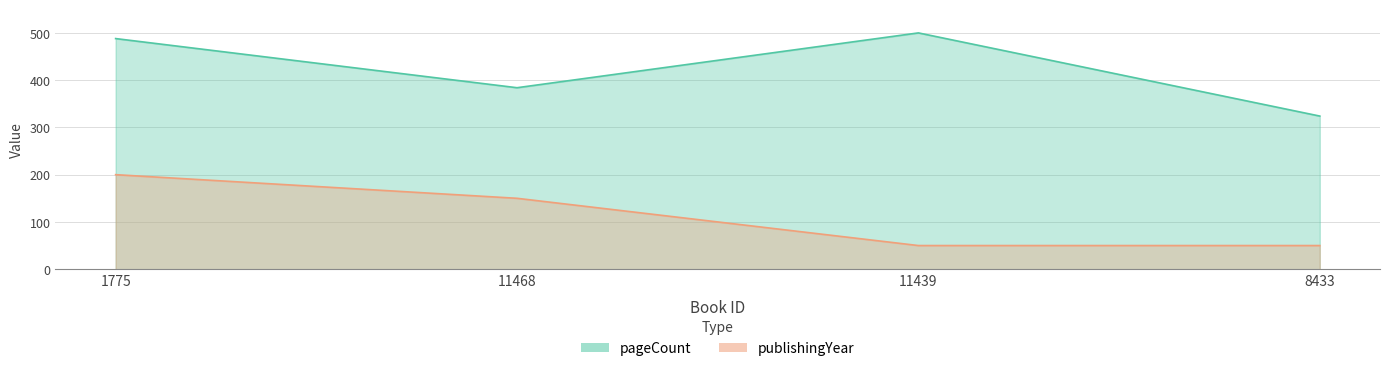

List the labels in order of pageCount value, largest first.

11439, 1775, 11468, 8433